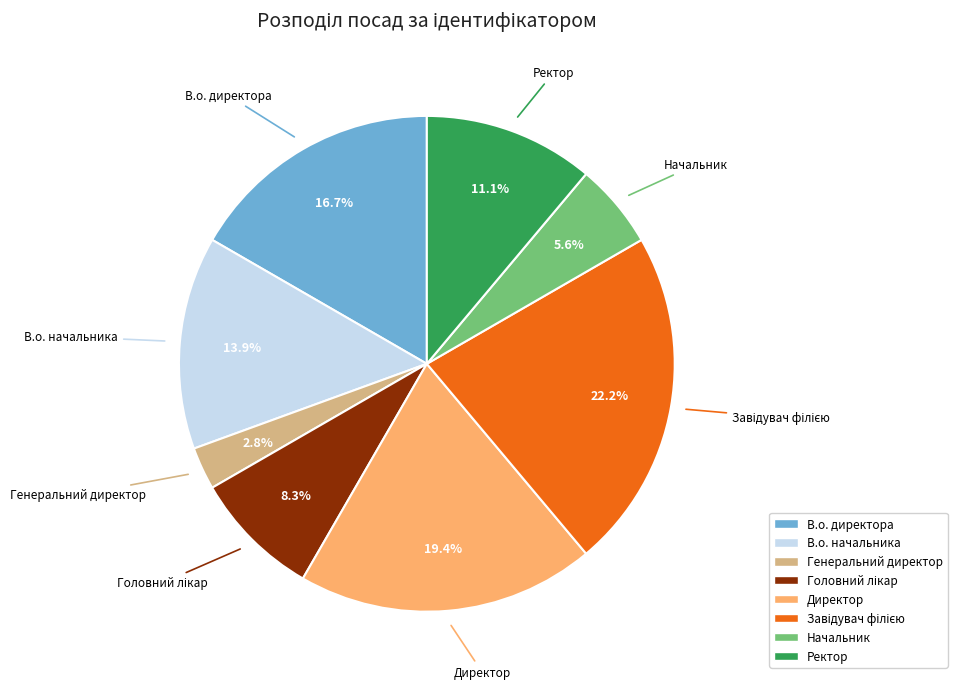

To the nearest percent, what portion does Ректор represent?

11%